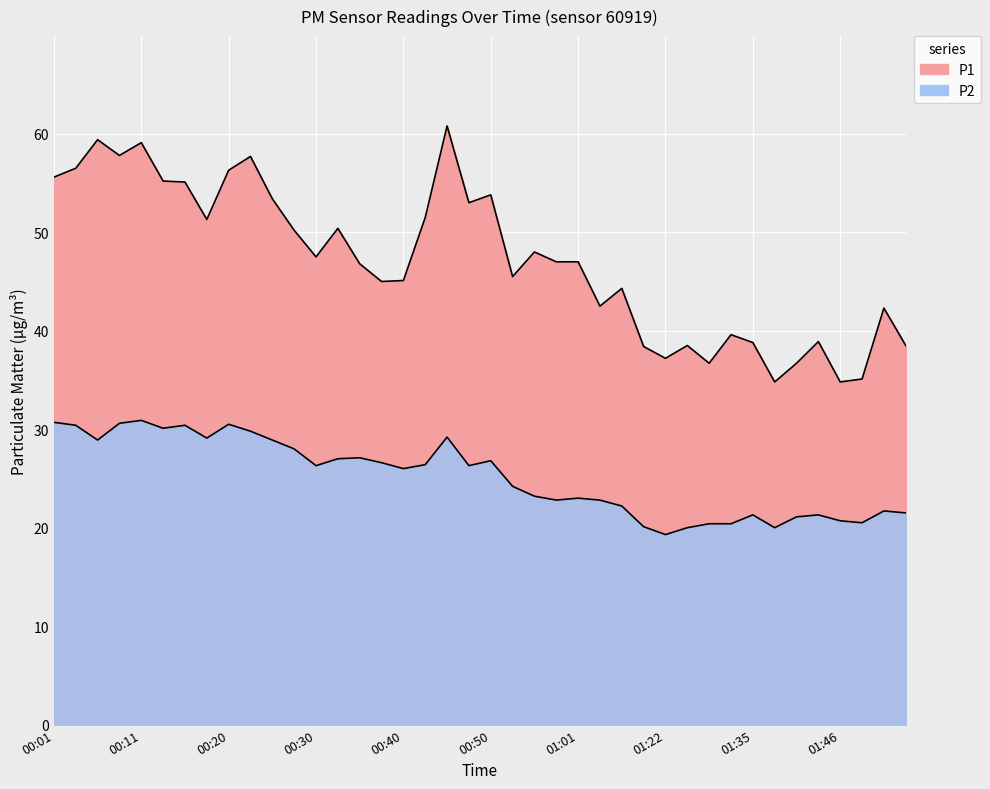

At which category does P1 reach its first local valley?

00:08